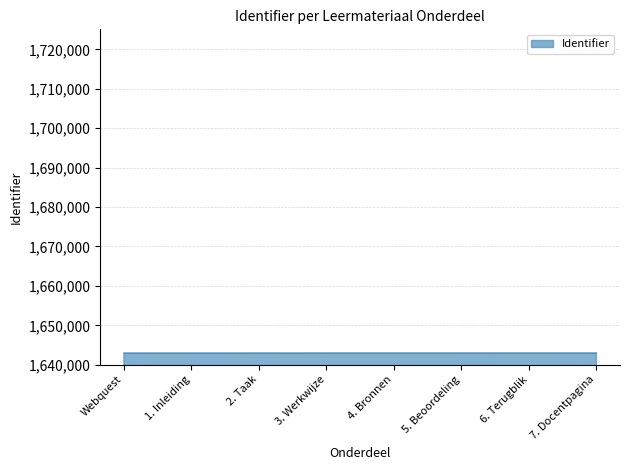

Approximately how many times larger is the value at 3. Werkwijze compared to Webquest?

1.0